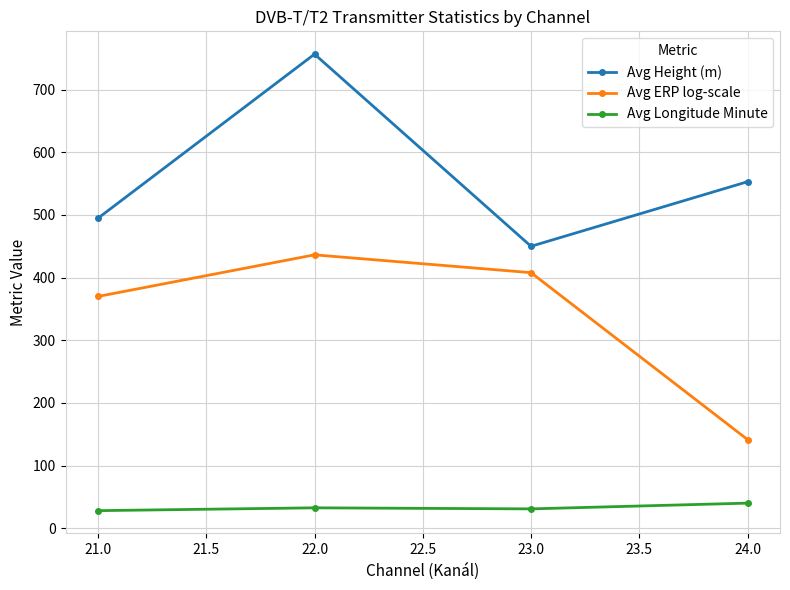

Rank the series by their average value, from lowest to highest.

Avg Longitude Minute, Avg ERP log-scale, Avg Height (m)